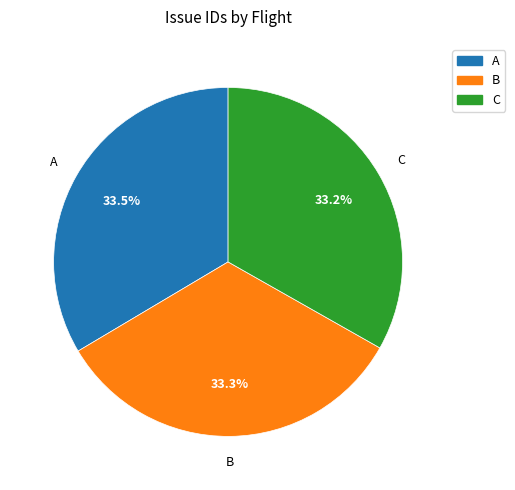

How many segments does this pie chart have?

3